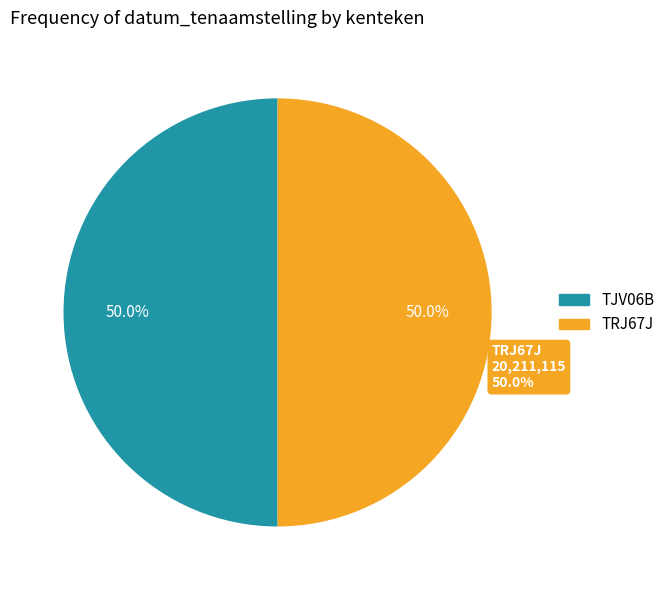

To the nearest percent, what is the average slice percentage?

50%